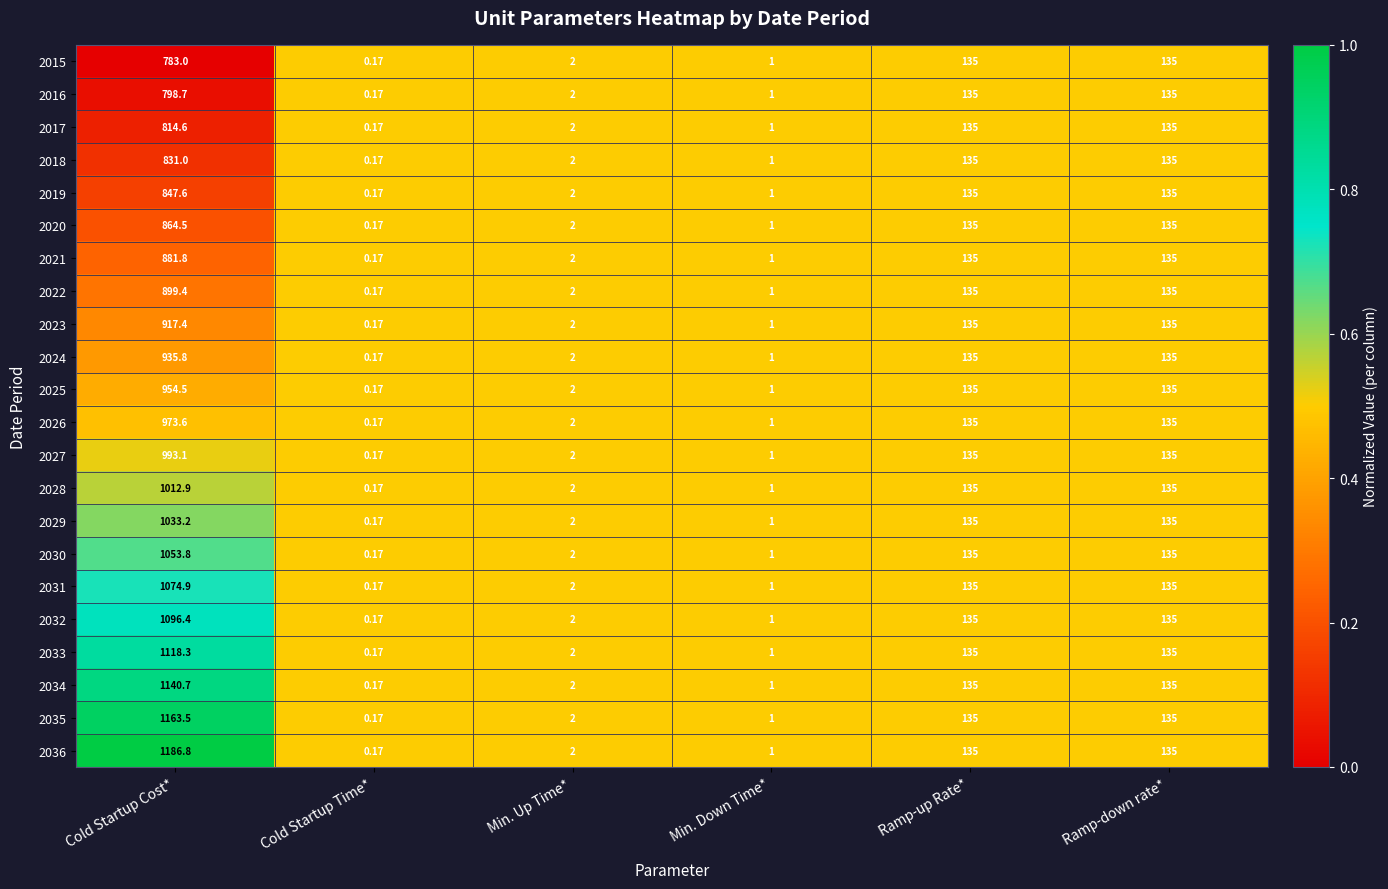

Which category has the highest value across all series?

Cold Startup Cost*